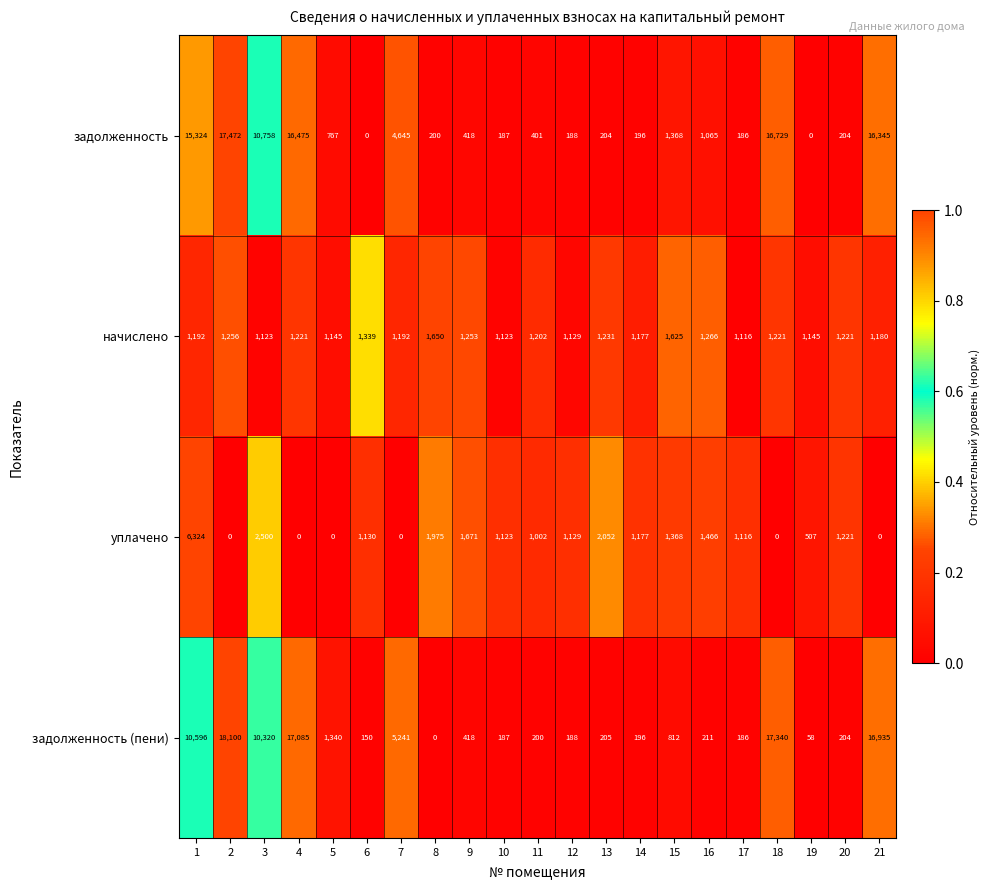

Is it true that начислено equals 1192 at 7?

True